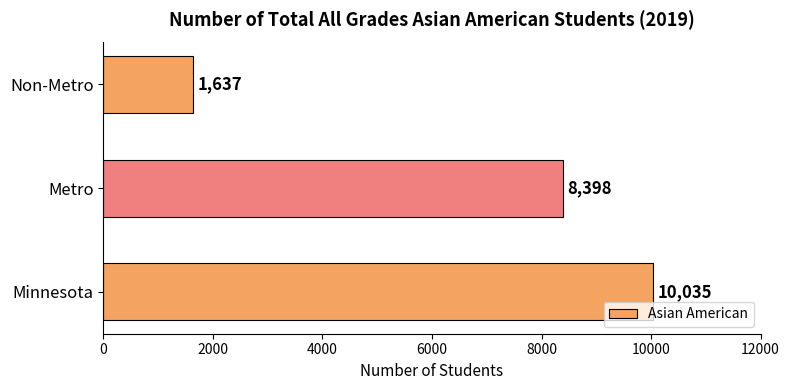

Reading top to bottom, transcribe all the data shown in this chart.

Non-Metro=1637	Metro=8398	Minnesota=10035